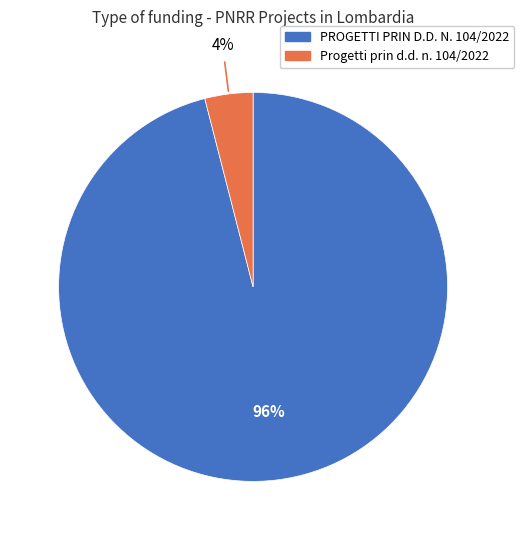

To the nearest percent, what is the difference between the largest and smallest slice percentages?

92%